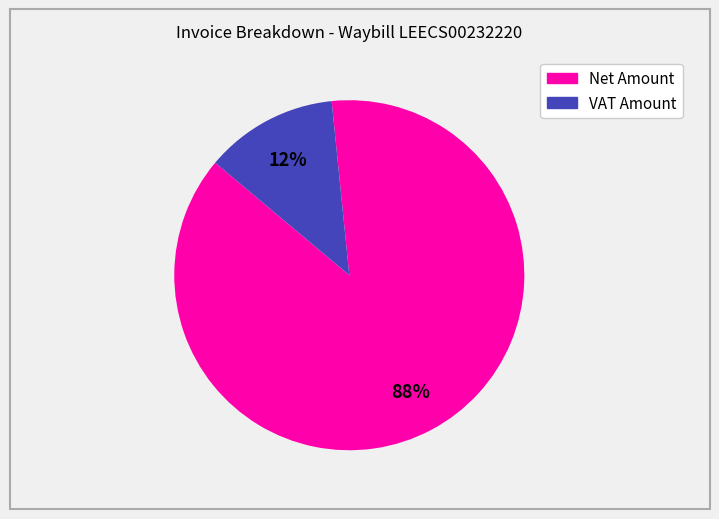

Rank the categories by value from lowest to highest.

VAT Amount, Net Amount